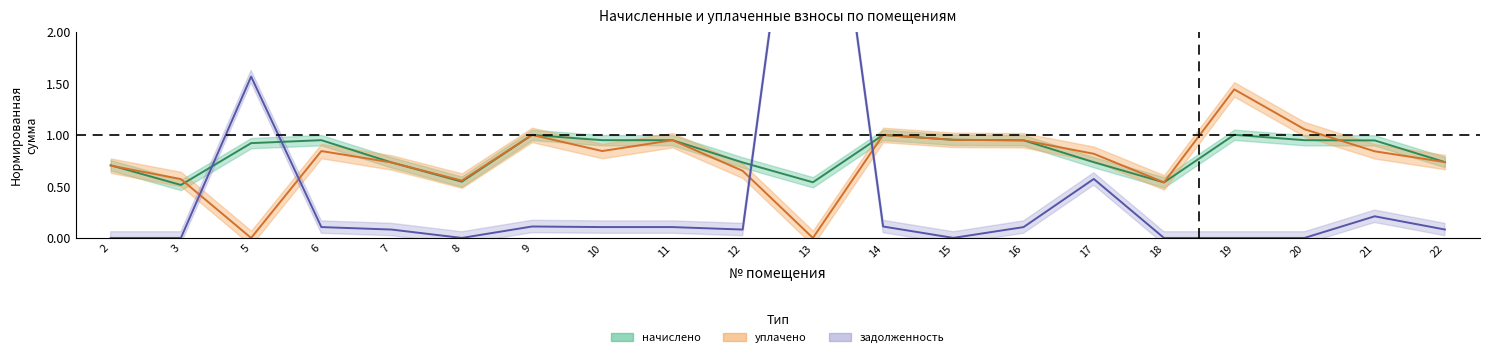

Is it true that начислено equals 1.1 at 22?

False